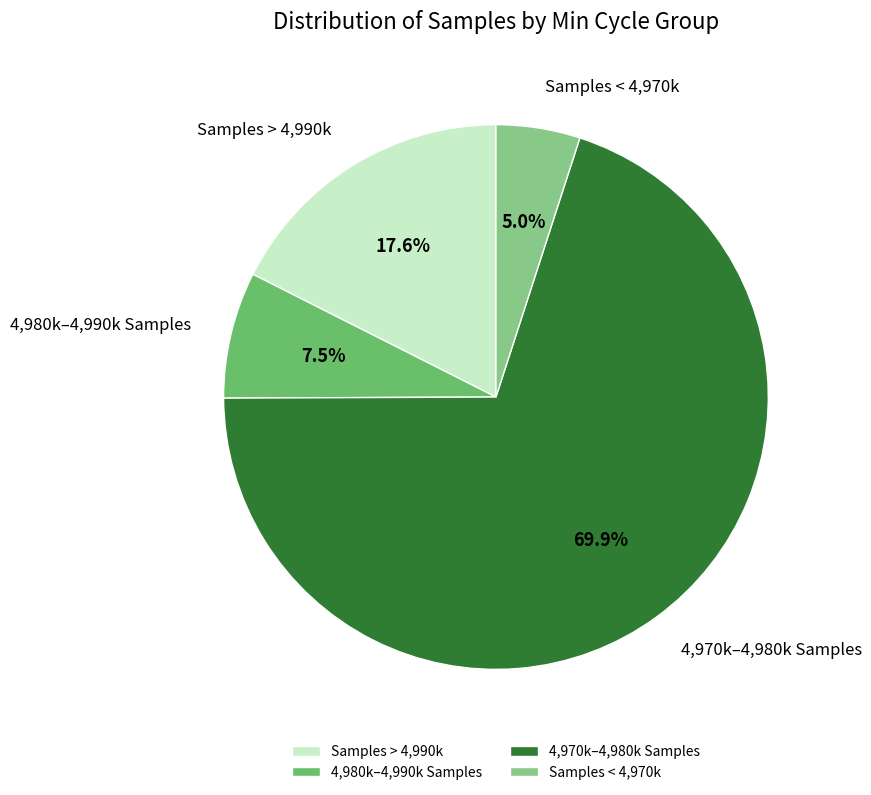

Does 4,970k–4,980k Samples represent more than half of the total?

Yes